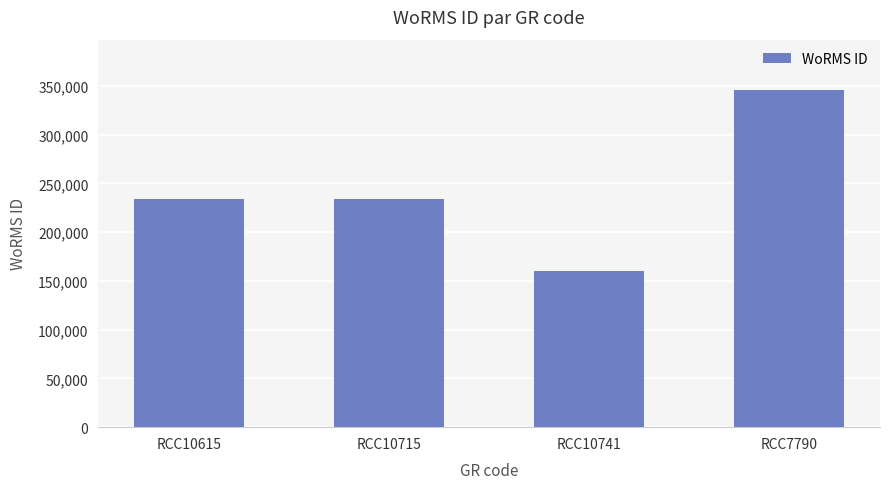

Is it true that the value at RCC10615 is 325814?

False